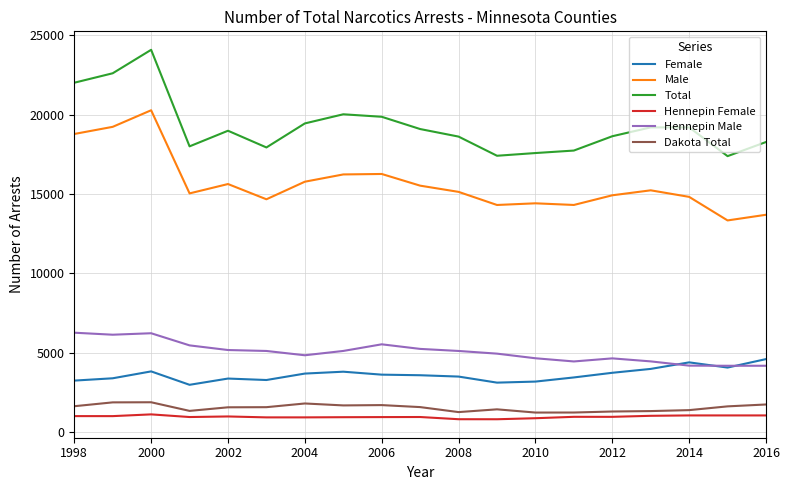

True or false: Dakota Total and Hennepin Male cross at least once.

False